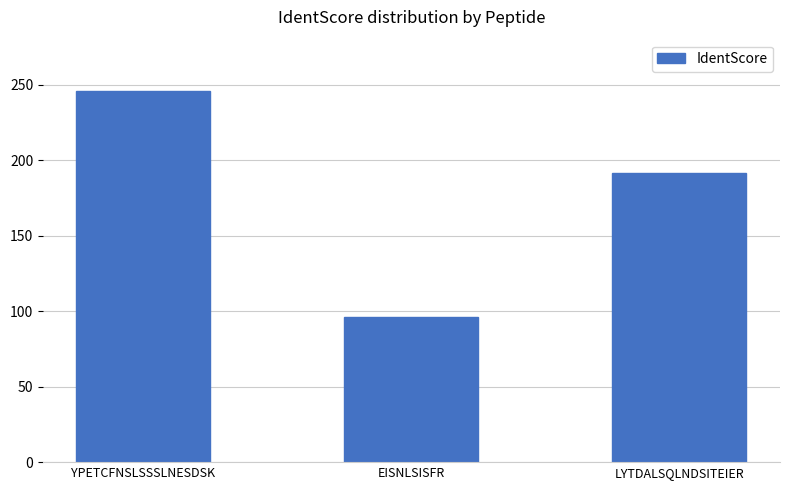

What is the difference between the values at LYTDALSQLNDSITEIER and EISNLSISFR?

95.5